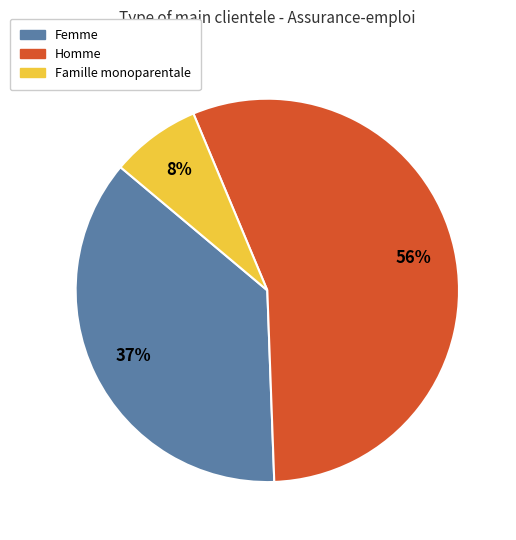

To the nearest percent, what percentage of the pie is Famille monoparentale?

8%